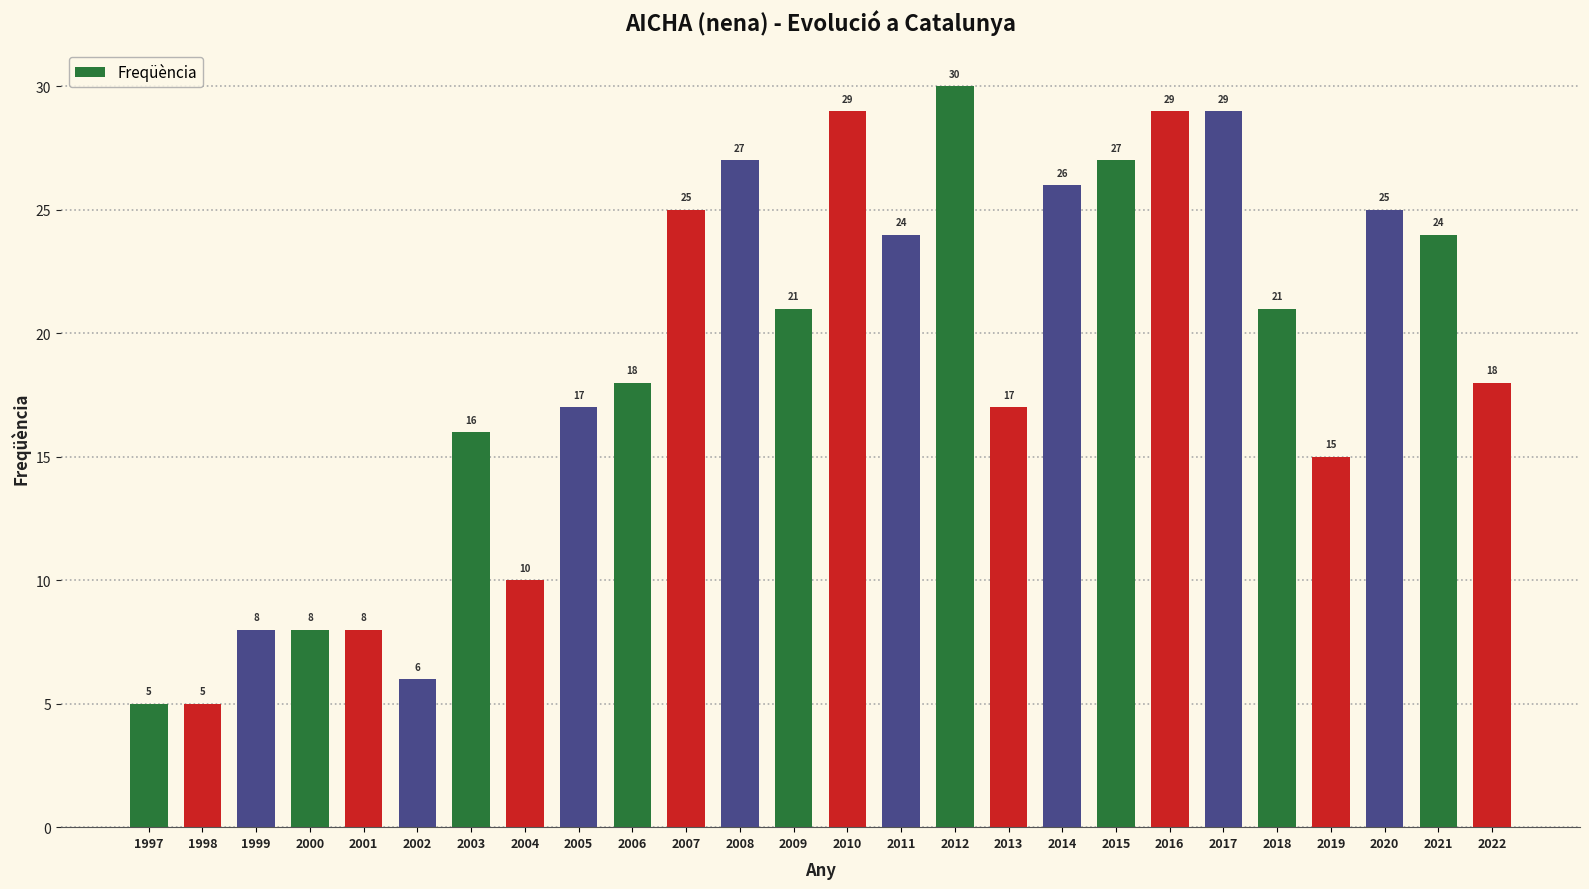

What is the minimum value shown in the chart?

5